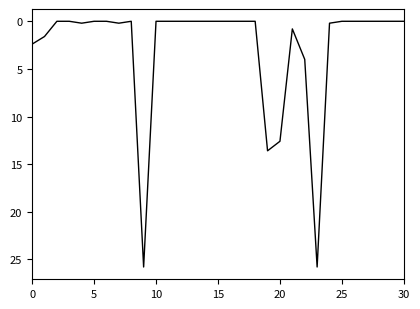

What is the maximum value shown in the chart?

25.8